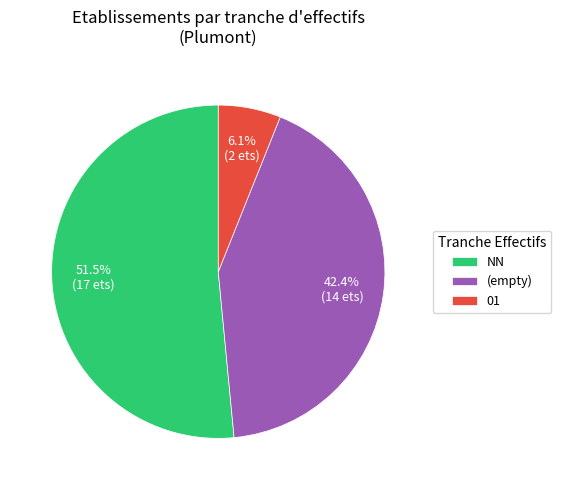

Rank the categories by value from highest to lowest.

NN, (empty), 01